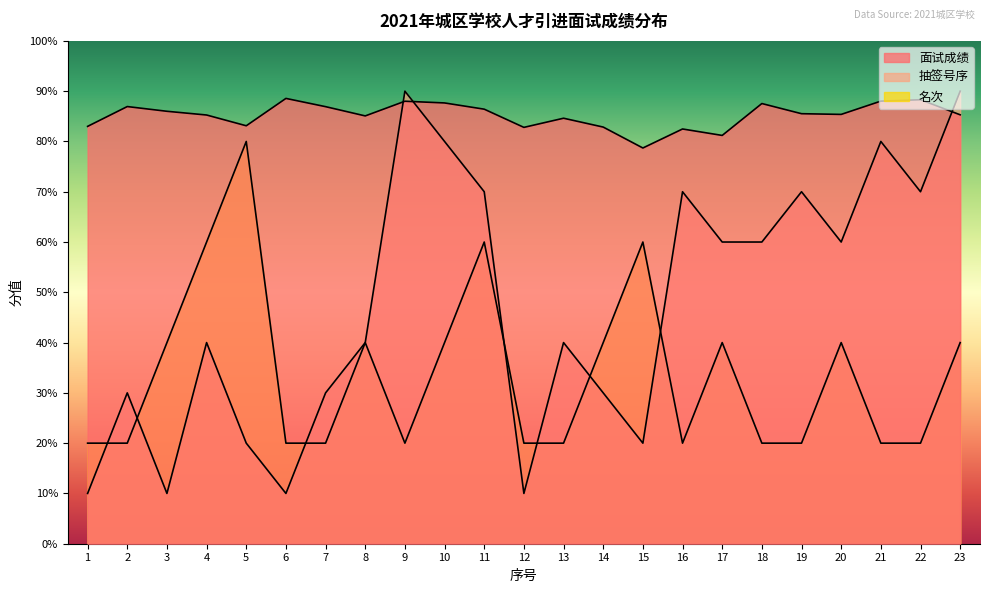

Which series changed the most between 9 and 14?

抽签号序